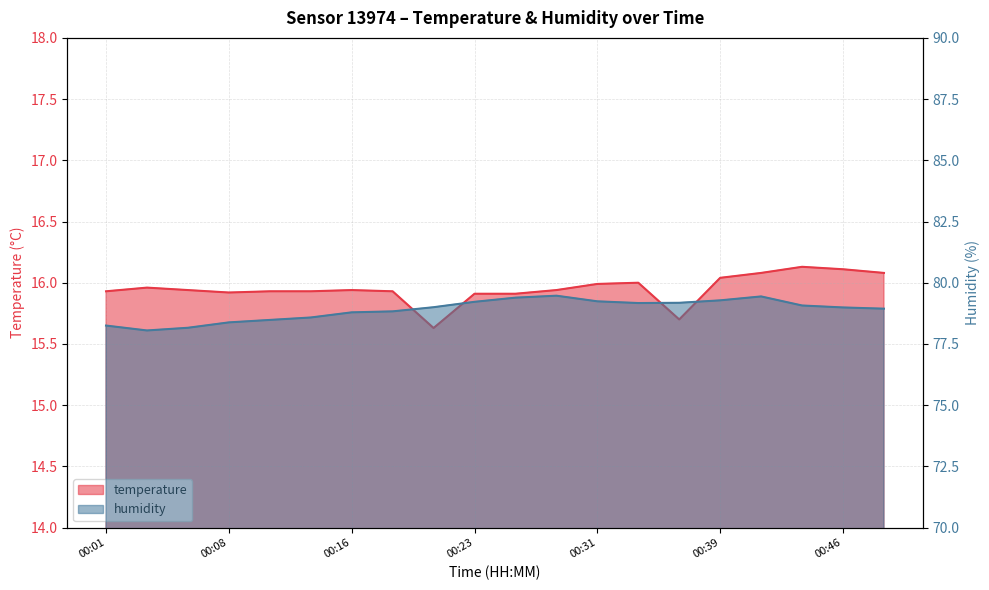

At which category is the sum across all series the highest?

00:41